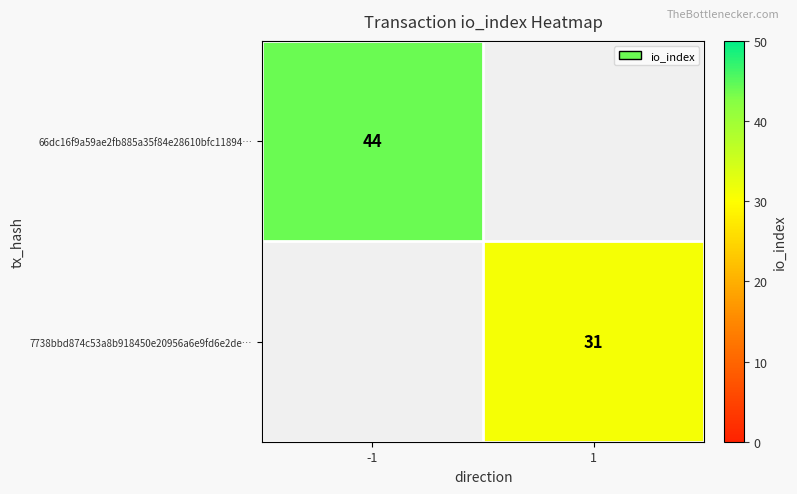

True or false: 7738bbd874c53a8b918450e20956a6e9fd6e2de… has a value of 31 at 1.

True